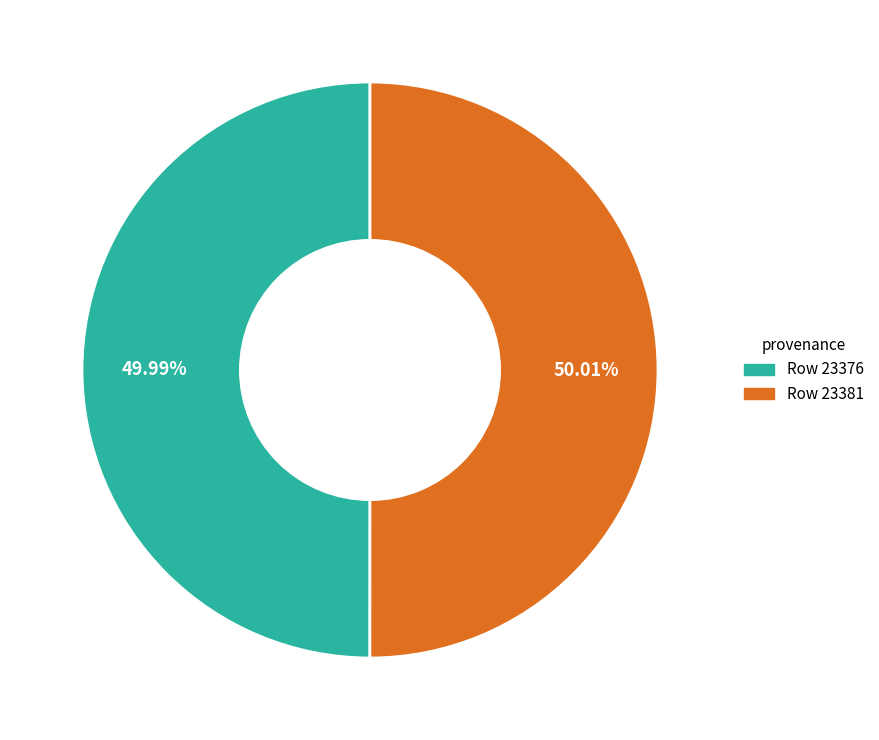

Is there a majority slice in this chart?

Yes